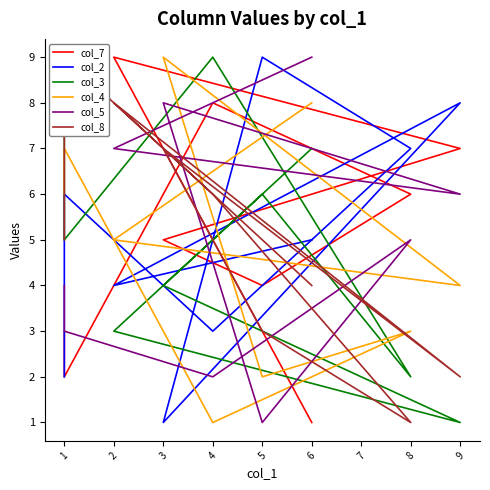

What is the maximum value for col_3?

9